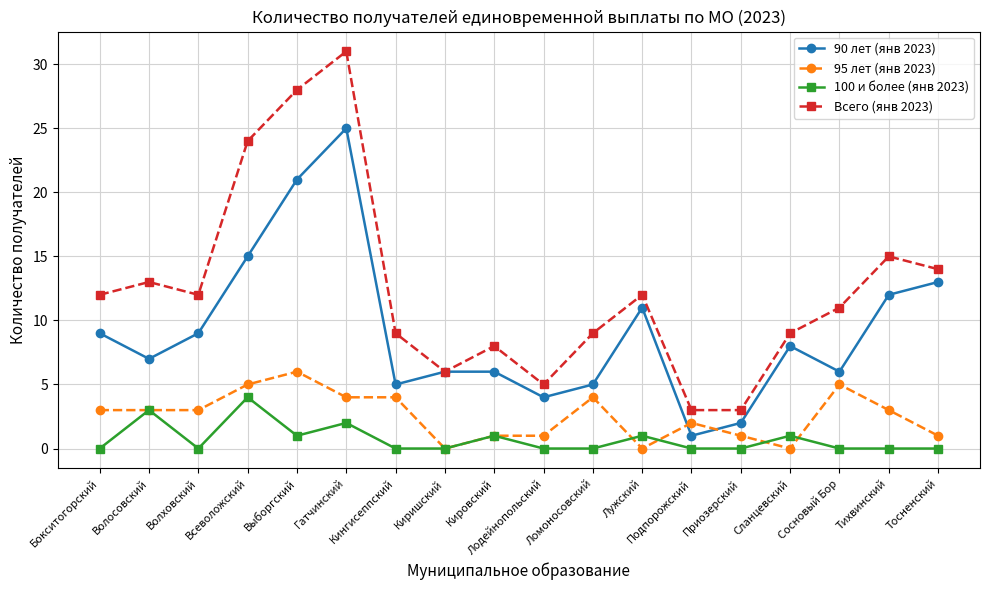

Rank the series at Ломоносовский from lowest to highest value.

100 и более (янв 2023), 95 лет (янв 2023), 90 лет (янв 2023), Всего (янв 2023)